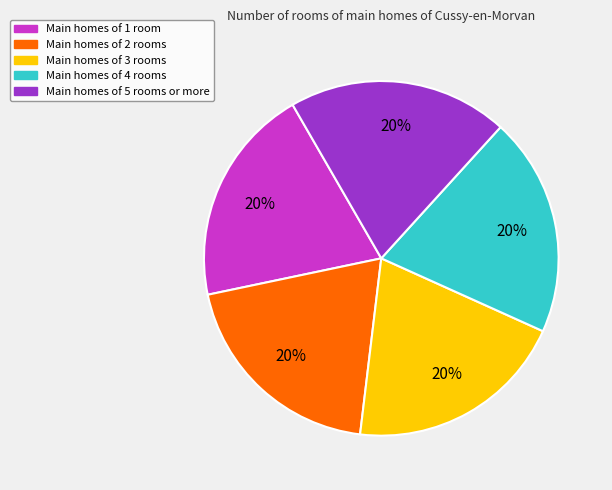

Is the sum of Main homes of 2 rooms and Main homes of 3 rooms greater than half?

No